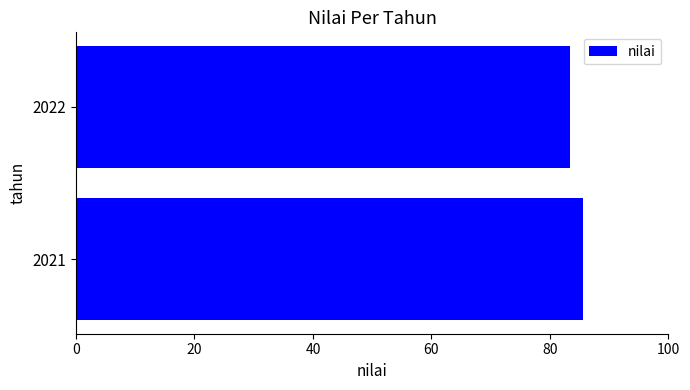

List the labels in order of value, smallest first.

2022, 2021